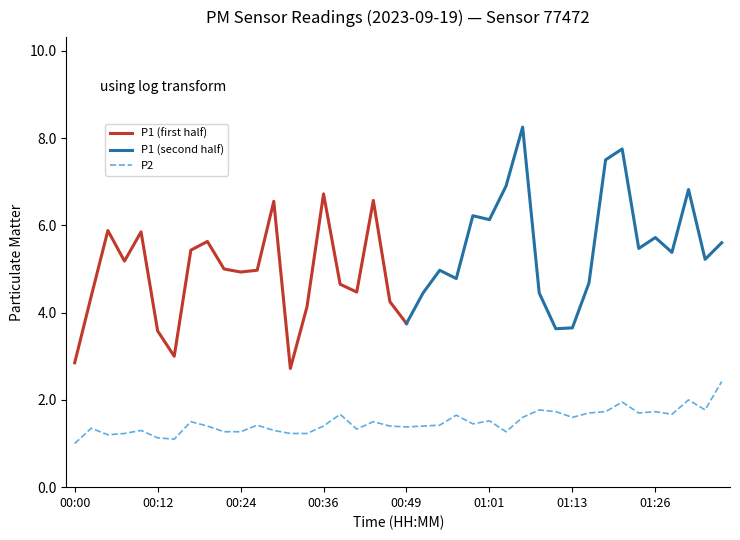

What is the approximate value at 01:36?

2.4